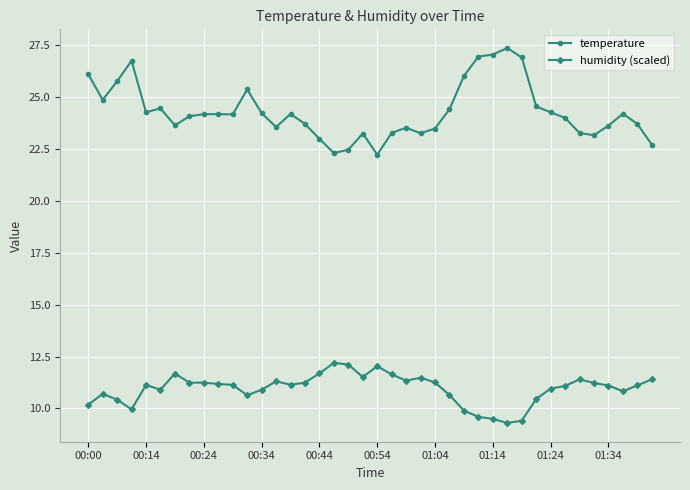

List the series in order of their overall mean, lowest first.

humidity (scaled), temperature